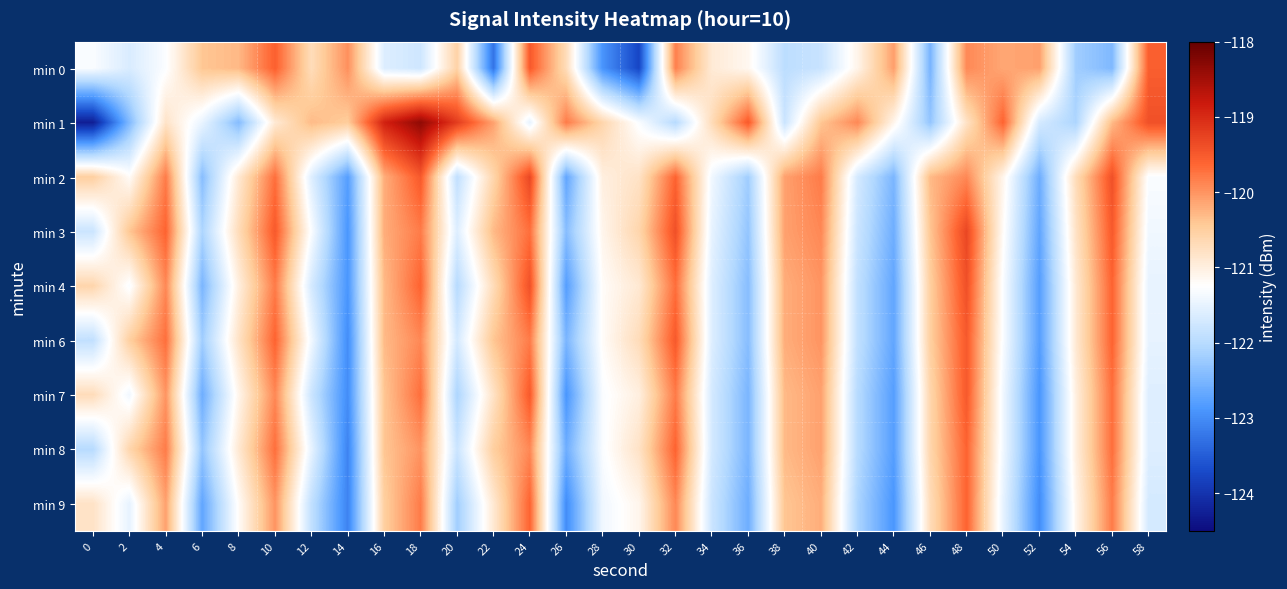

What is the maximum value shown in the chart?

-118.3